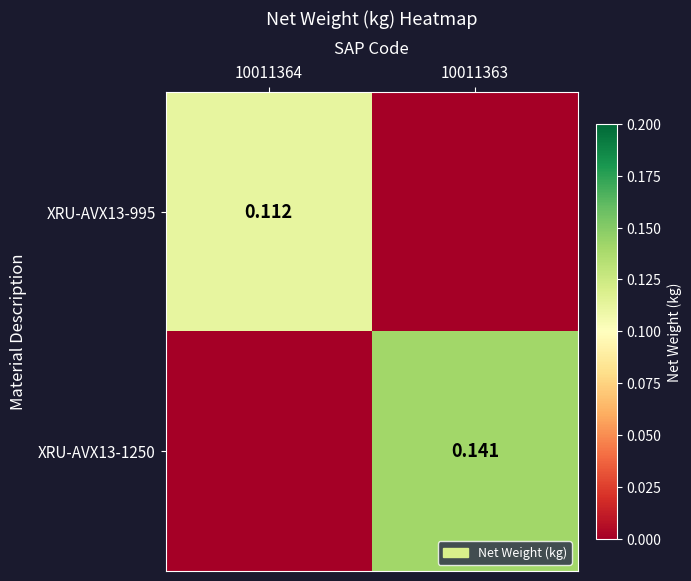

Count the number of data series in this chart.

2